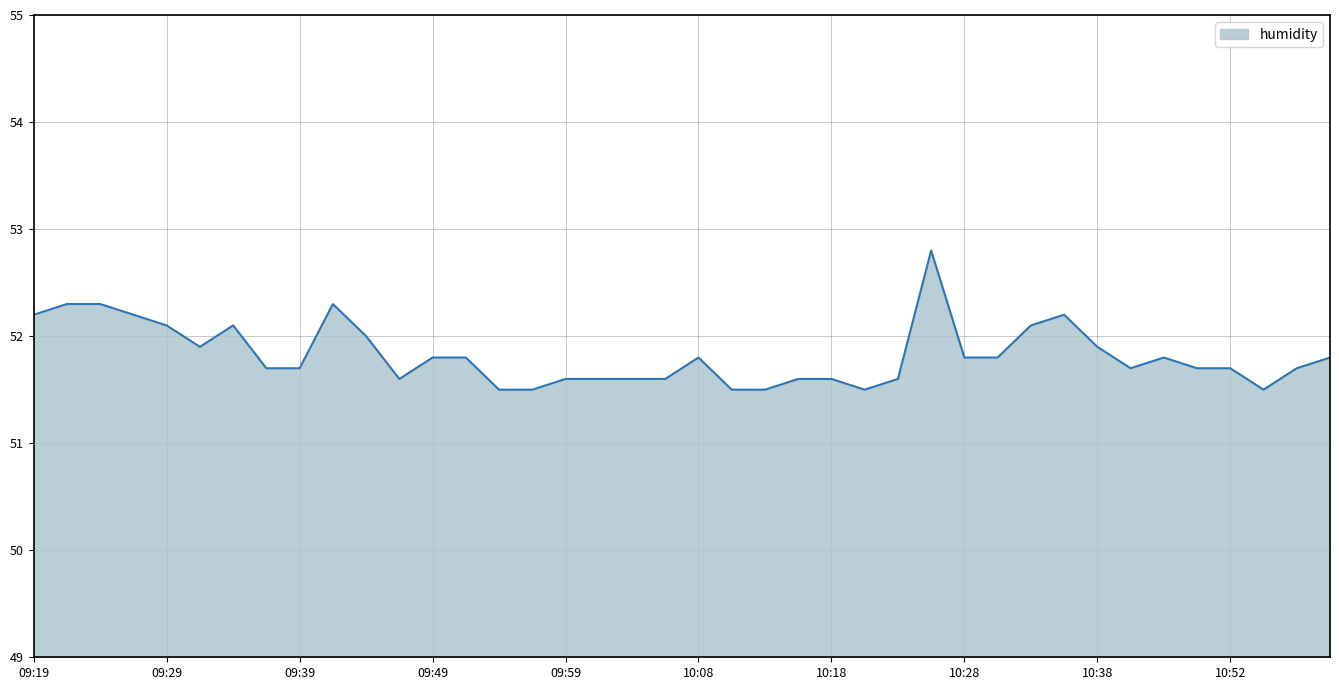

What is the greatest value displayed?

52.8